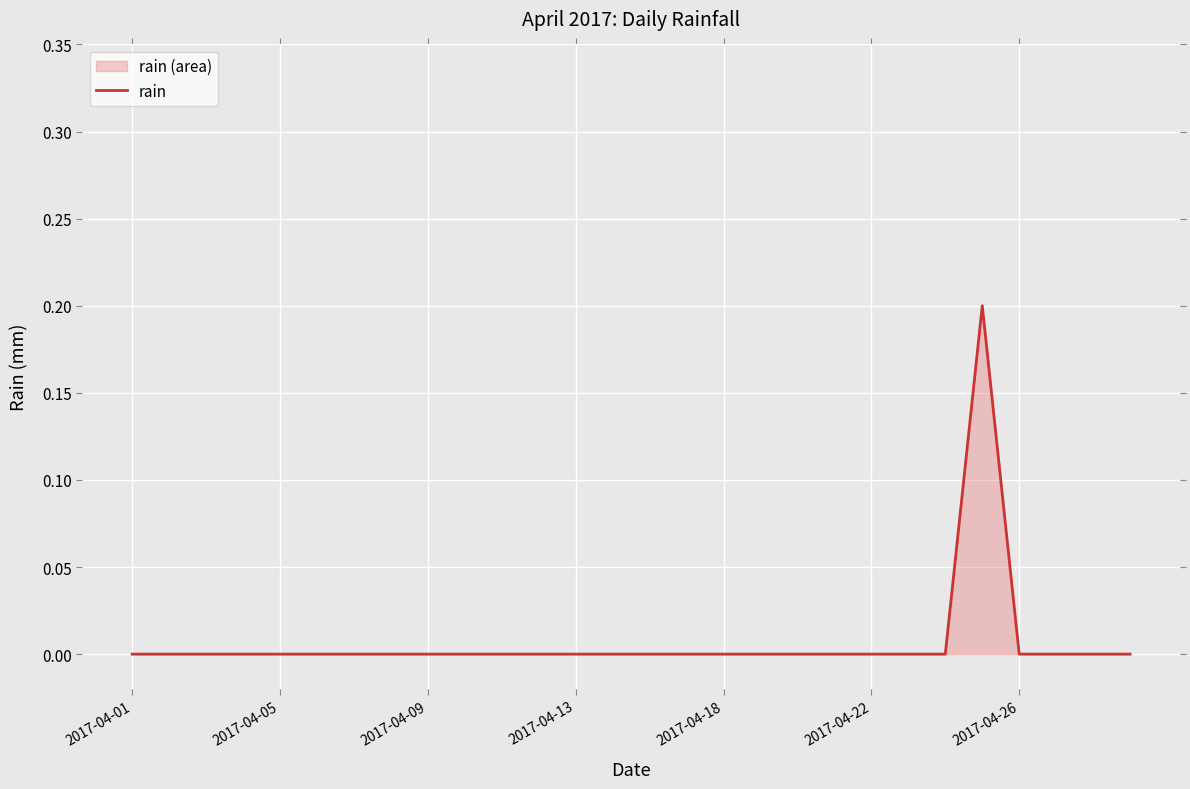

The chart shows a value of 0.0 at 21. True or false?

True